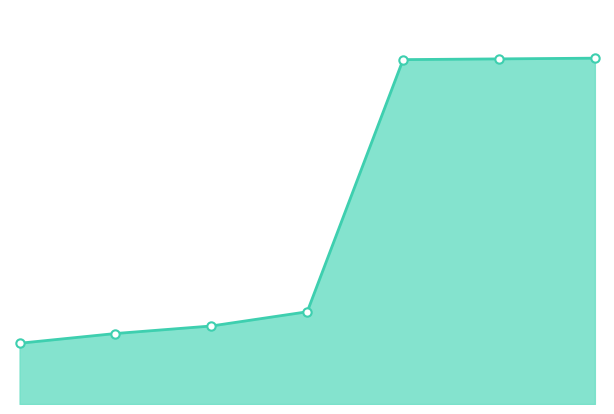

Approximately how many times larger is the value at 2 compared to 3?

1.0